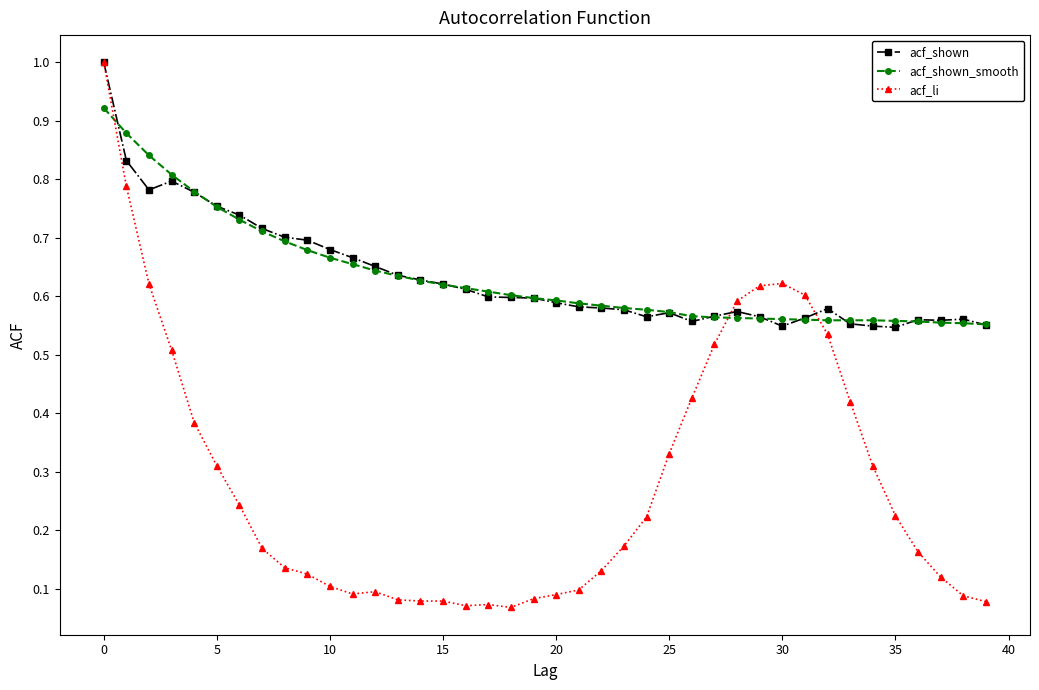

Does the chart display data point markers on the line(s)?

Yes